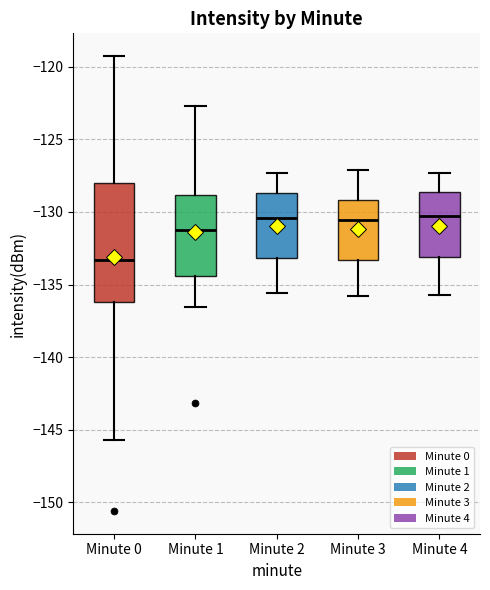

Comparing the boxes themselves (not the whiskers), which one is the tallest?

Minute 0